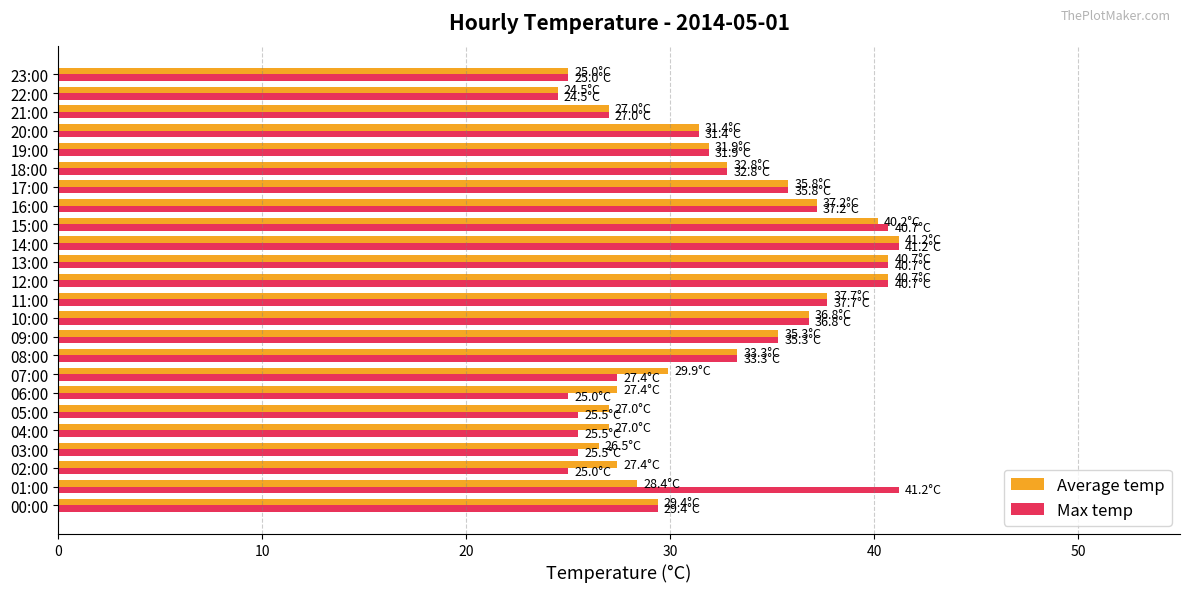

Which category has the lowest value in the Average temp series?

22:00